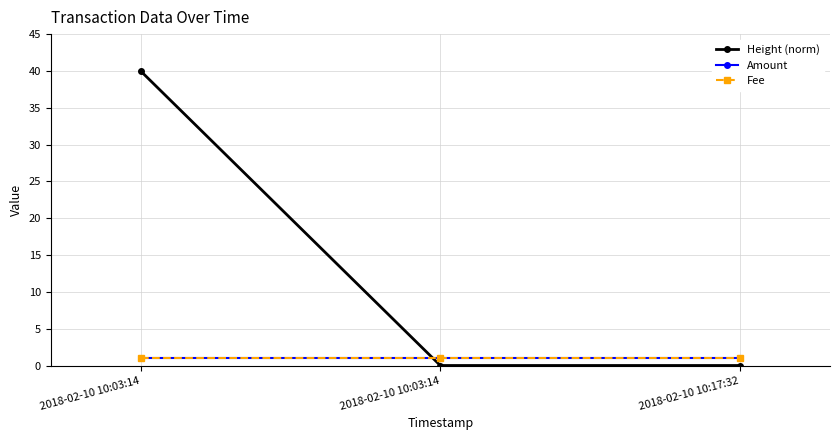

Does the chart have visible grid lines?

Yes